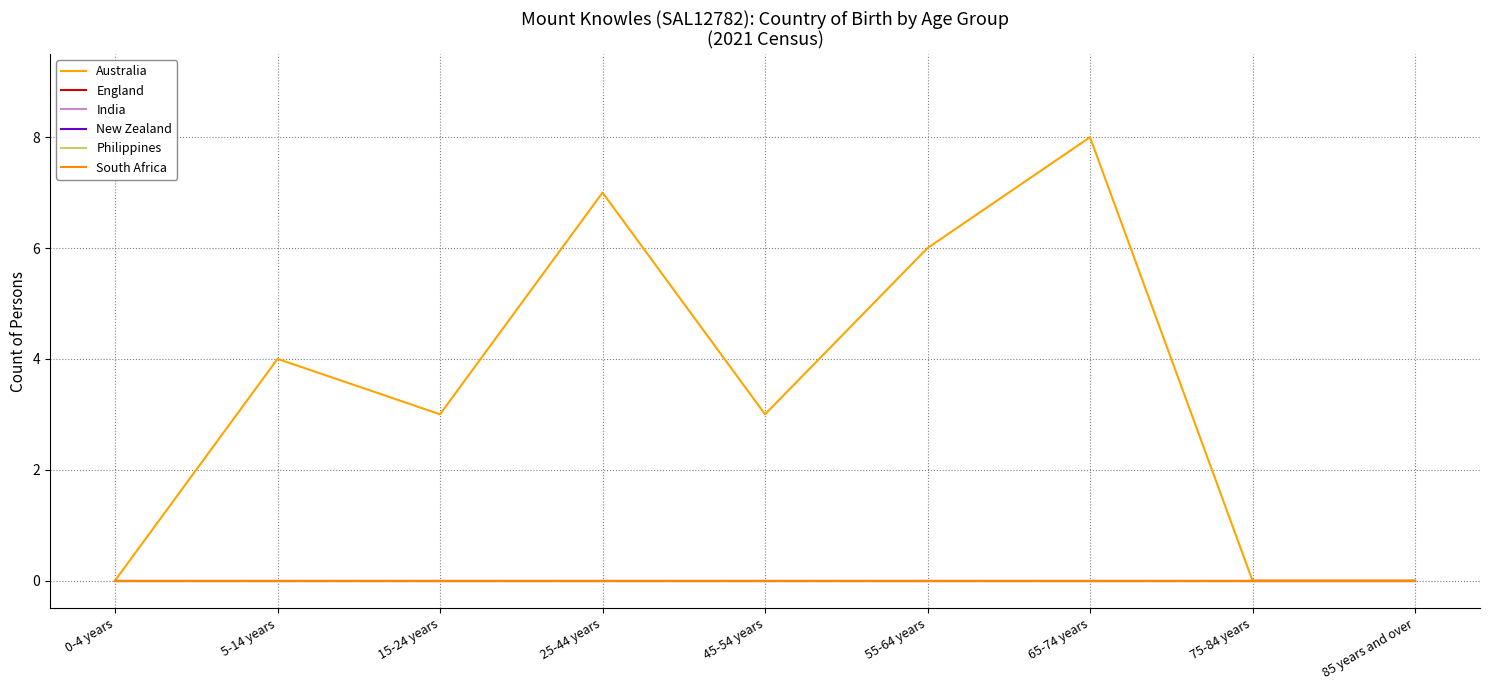

At which category is the sum across all series the highest?

65-74 years